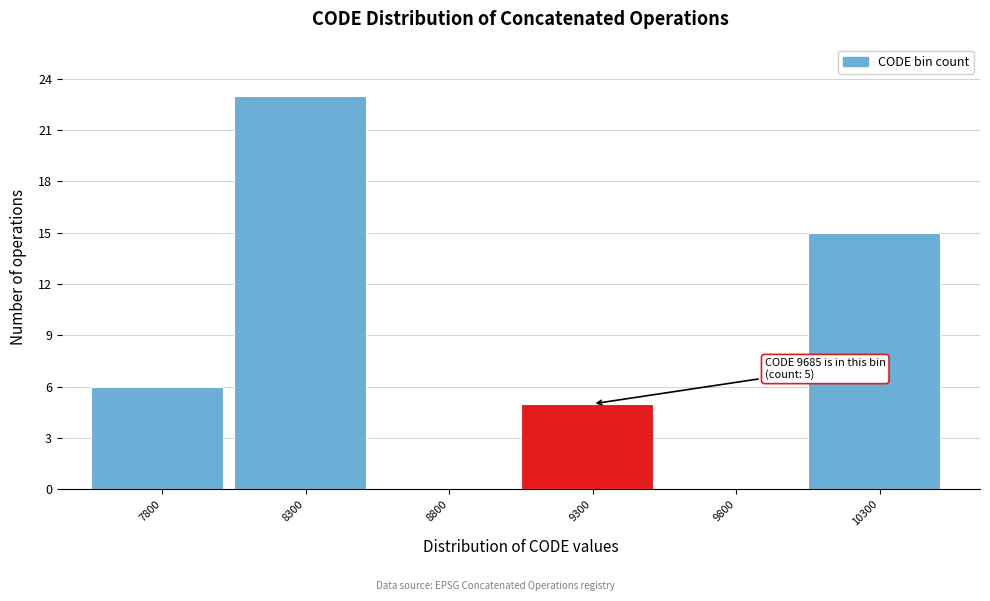

Reading left to right, list all the values displayed in this chart.

7800=6	8300=23	8800=0	9300=5	9800=0	10300=15